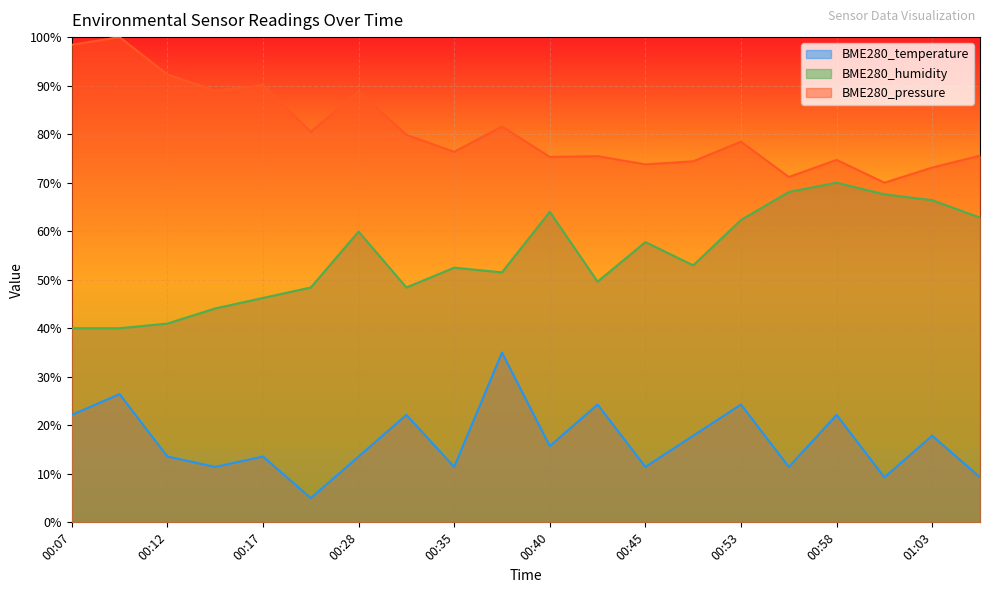

Reading left to right, transcribe all the data shown in this chart.

BME280_temperature: 22.1	26.4	13.6	11.4	13.6	5.0	13.6	22.1	11.4	35.0	15.7	24.3	11.4	17.9	24.3	11.4	22.1	9.3	17.9	9.3
BME280_humidity: 40.0	40.0	41.0	44.1	46.2	48.4	59.9	48.4	52.5	51.5	64.0	49.6	57.8	53.0	62.3	68.1	70.0	67.6	66.4	62.8
BME280_pressure_norm: 98.4	100.0	92.3	88.9	90.1	80.5	88.8	79.9	76.4	81.6	75.3	75.5	73.8	74.4	78.4	71.2	74.7	70.0	73.1	75.6